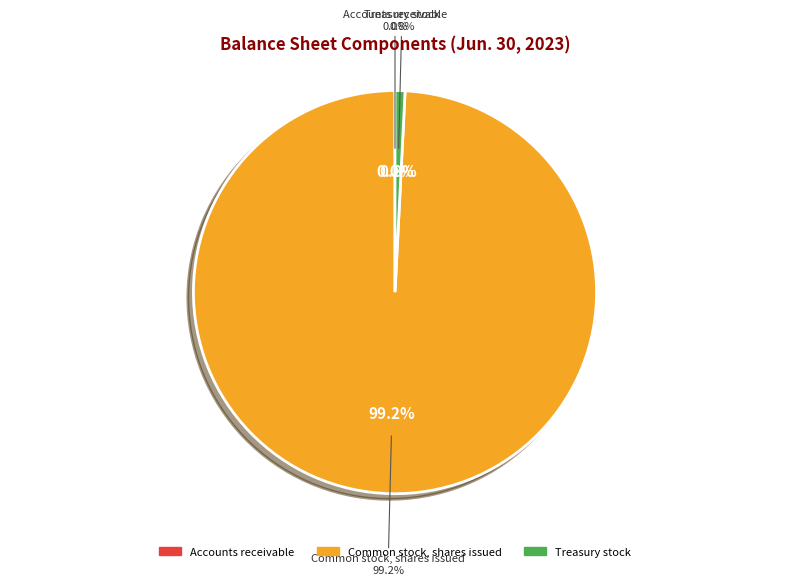

The Common stock, shares issued slice represents 99% of the pie. True or false?

True